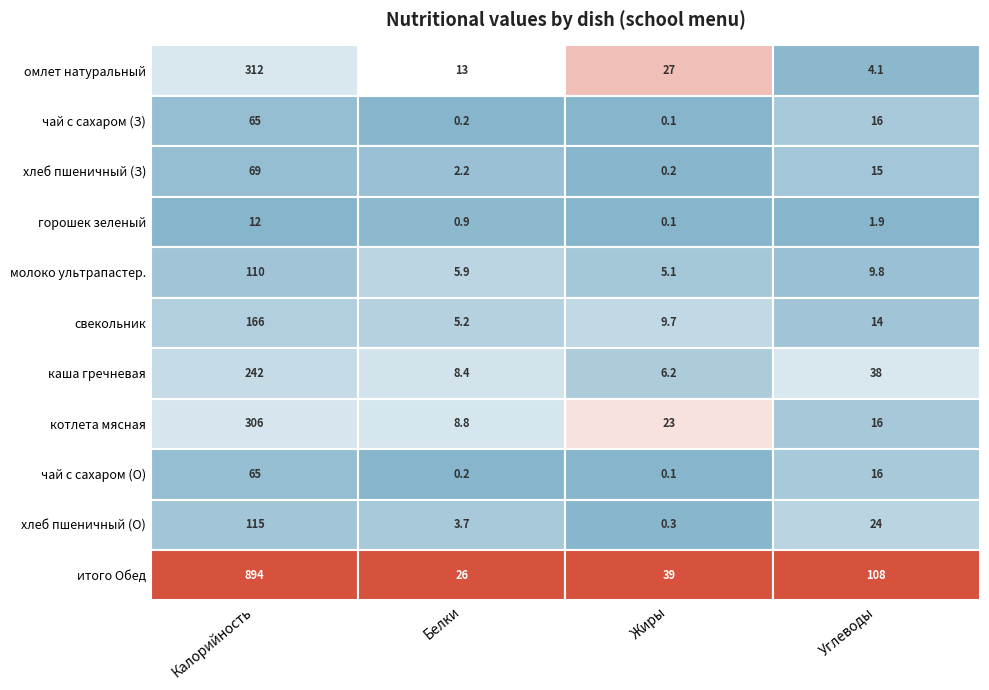

What is the sum of all Обед values?

1067.3